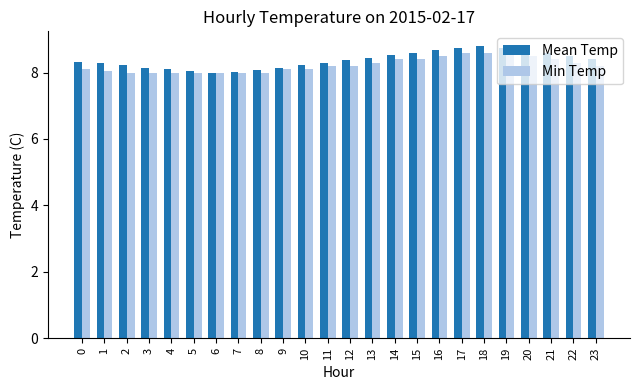

What is the average value of the Min Temp series?

8.2